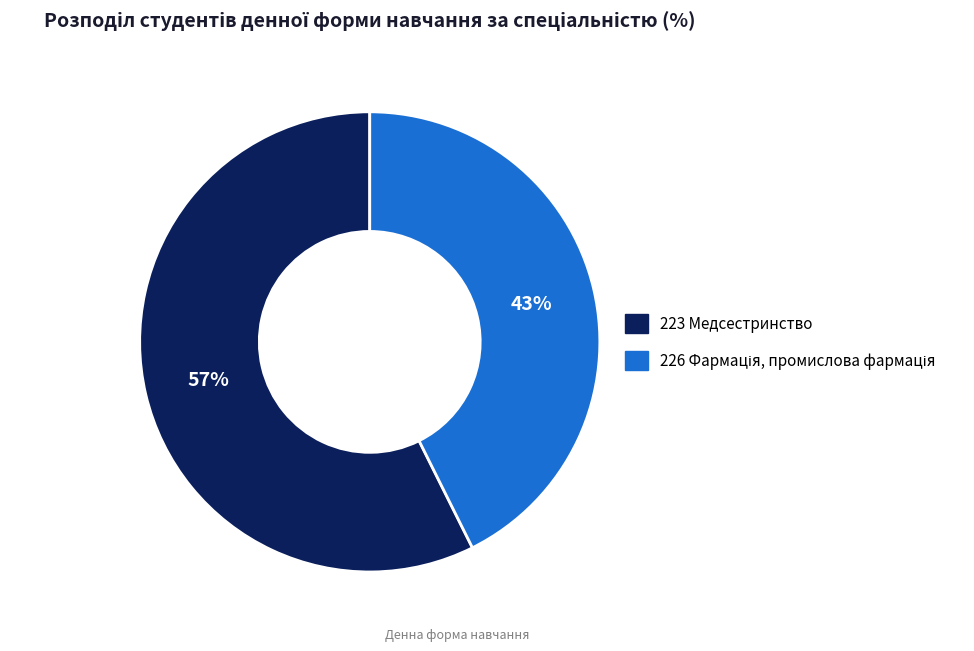

Which category has the biggest portion of the pie?

223 Медсестринство